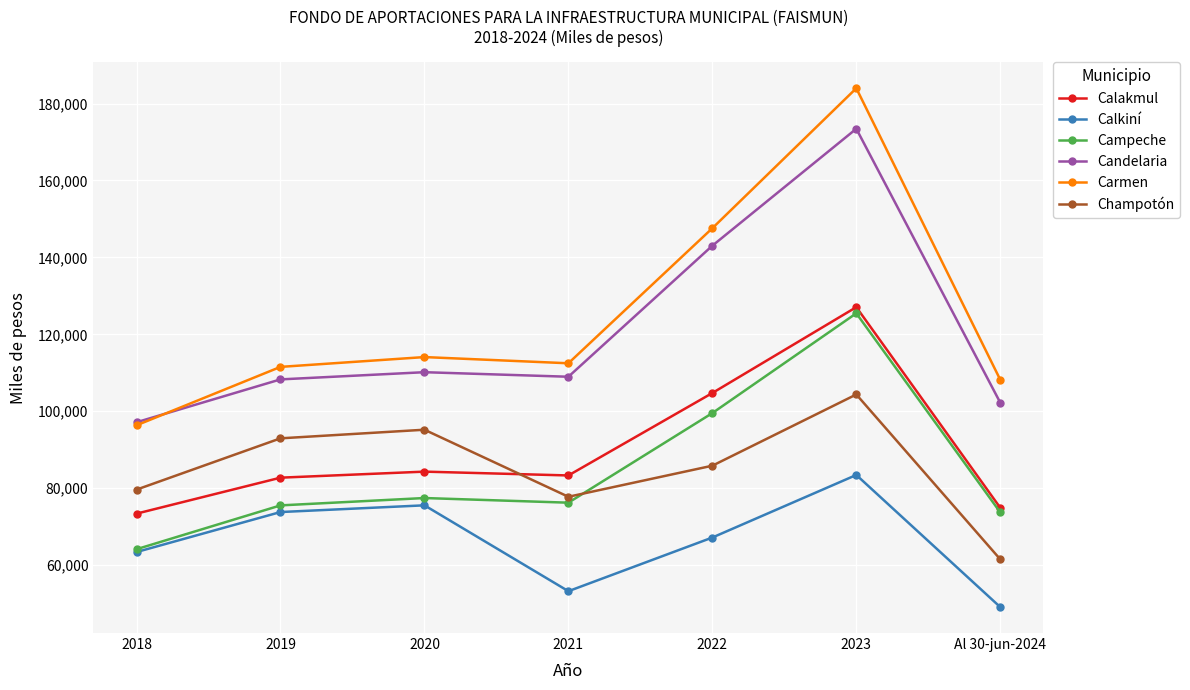

Where is the first local maximum for Calkiní?

2020